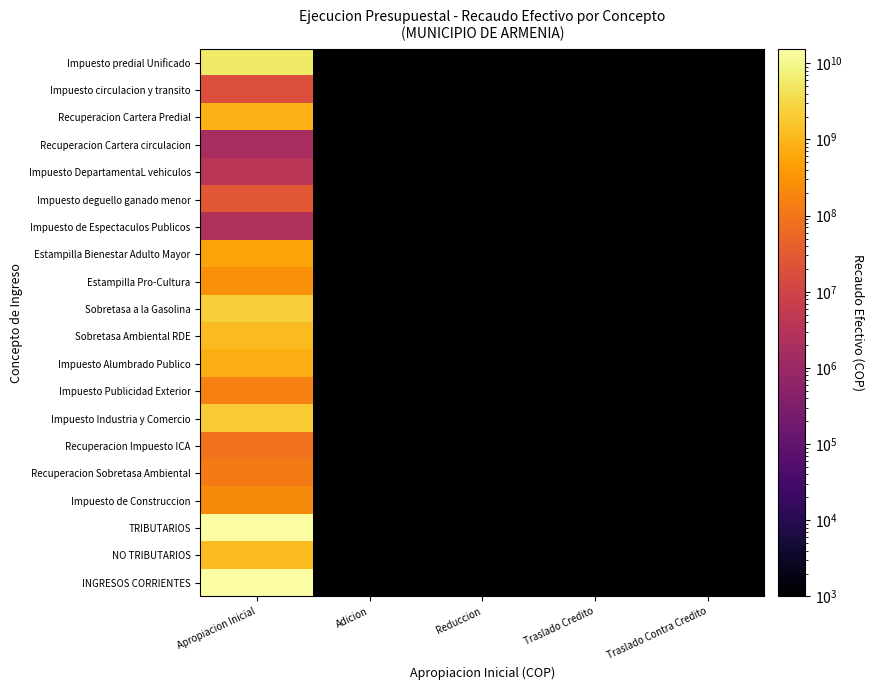

Between Apropiacion Inicial and Reduccion, which is larger?

Apropiacion Inicial